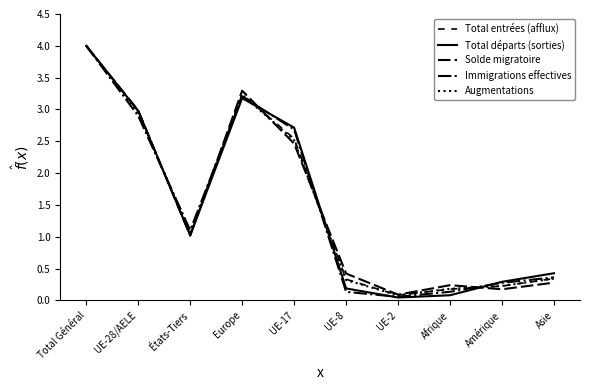

How many lines are shown in the chart?

5